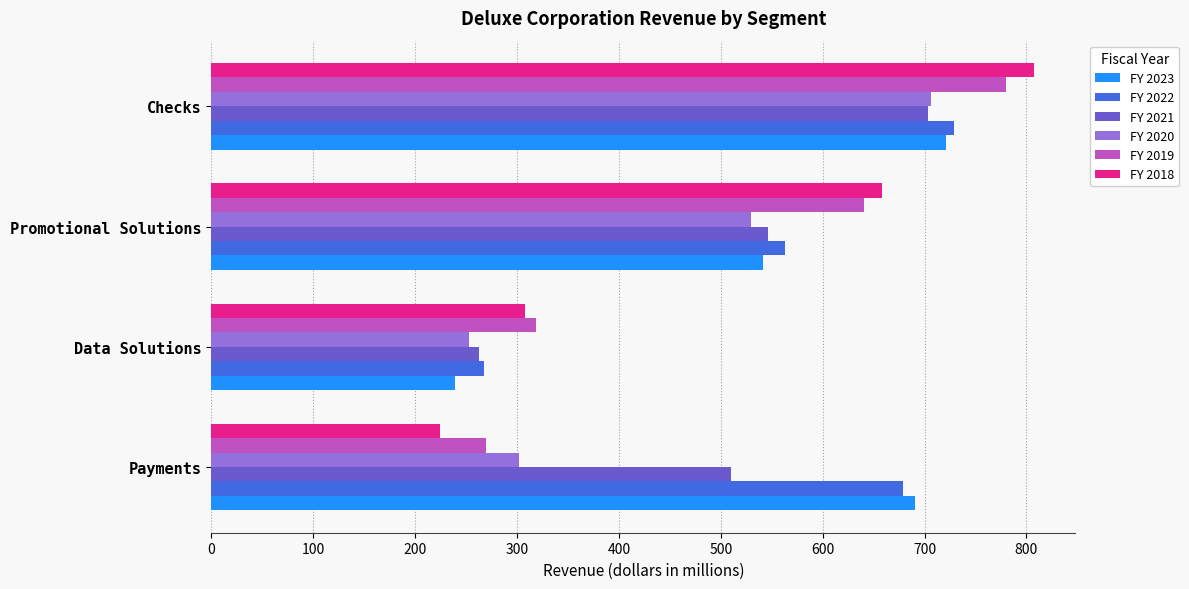

What is the highest value of the FY 2018 series?

807.5